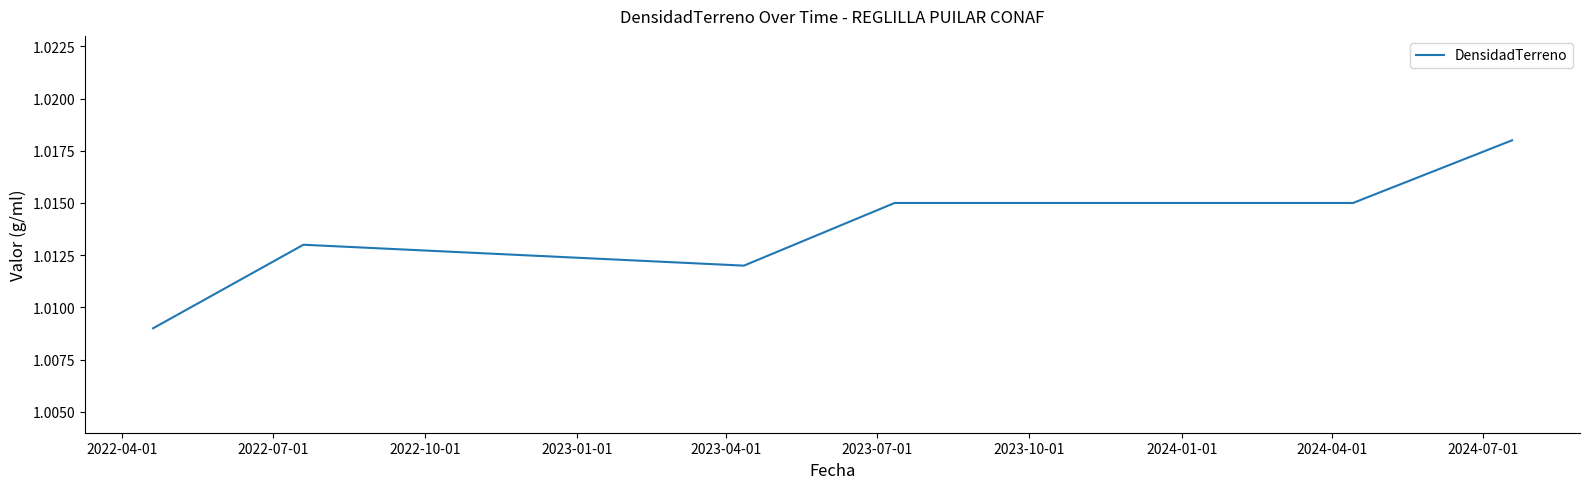

Count the values in the range 1 to 2.

6